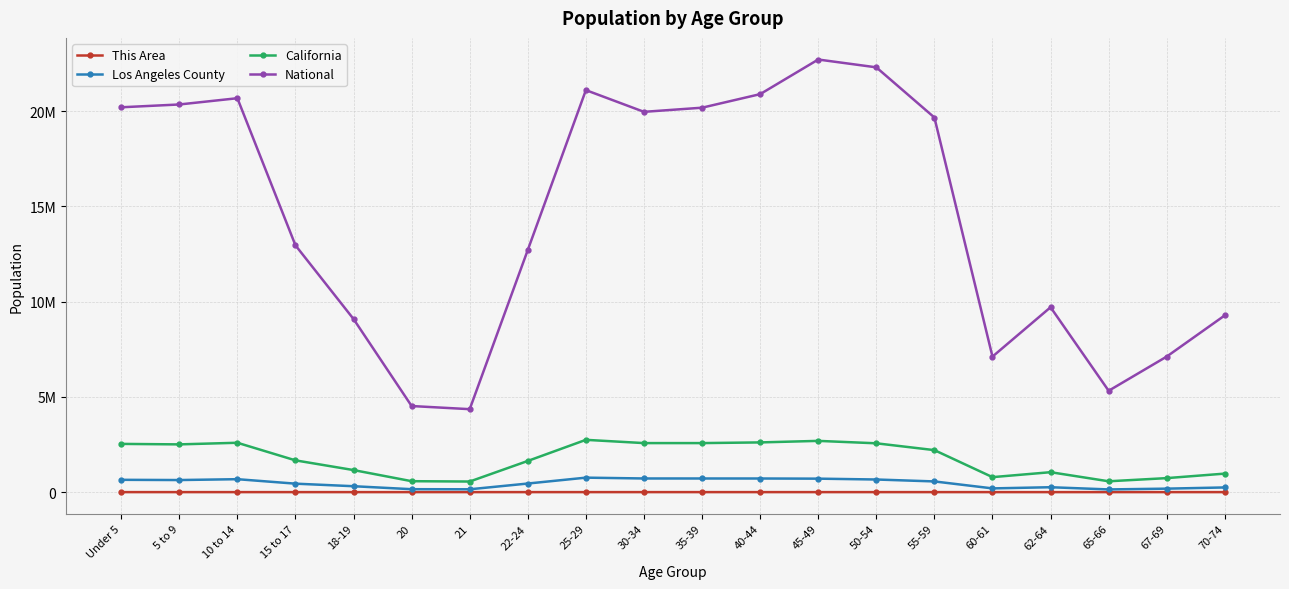

Which series has the widest spread of values?

National